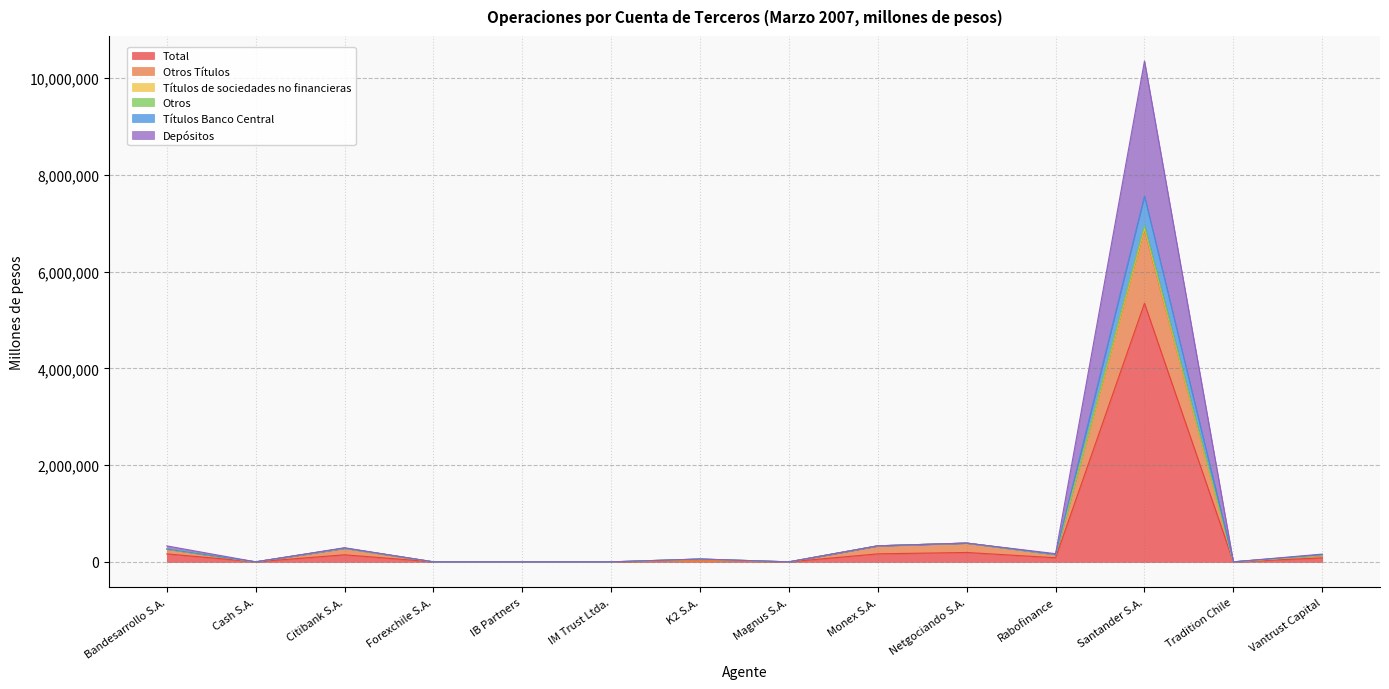

The value of Títulos Banco Central at Magnus S.A. is 0.0. True or false?

True